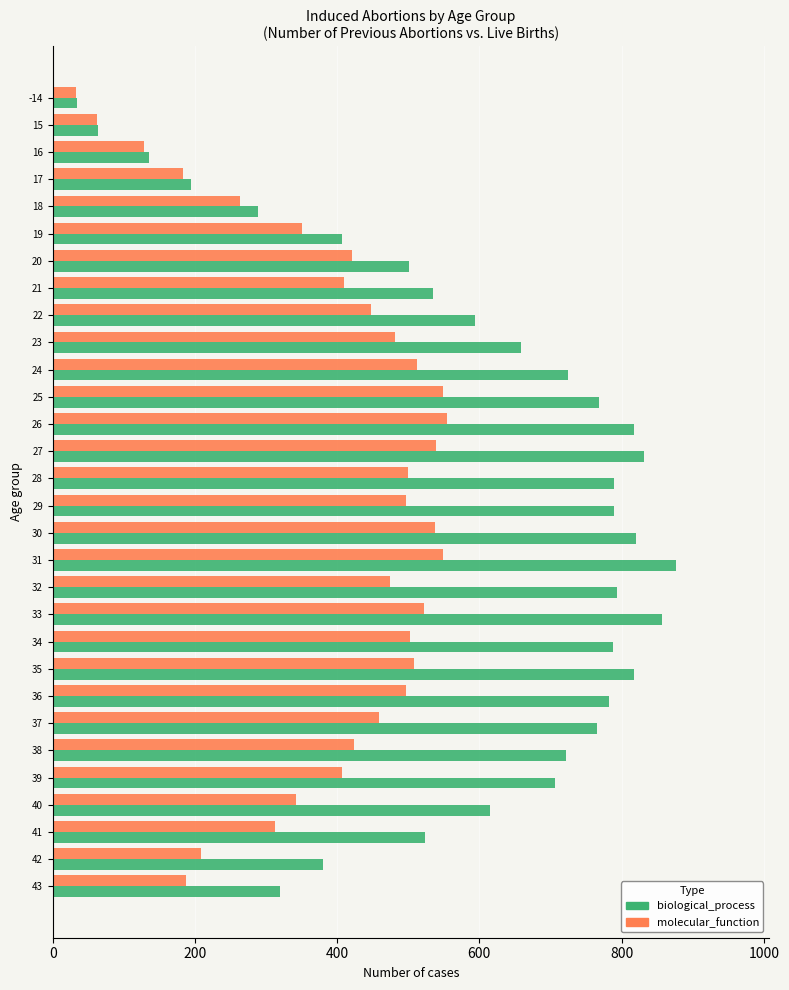

Between 24 and 41, which series saw the biggest shift?

biological_process